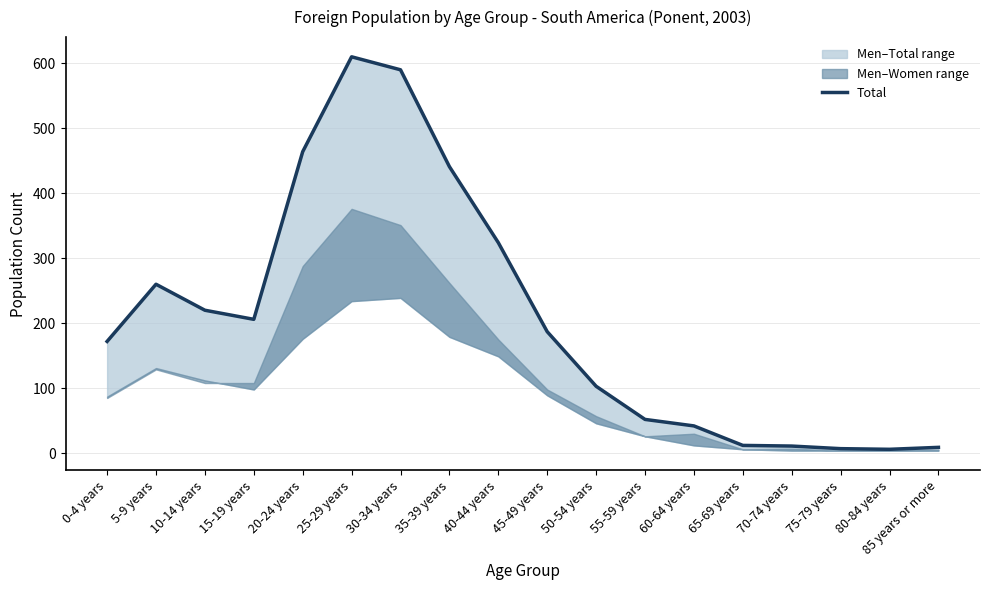

The chart shows a value of 6 at 65-69 years. True or false?

False